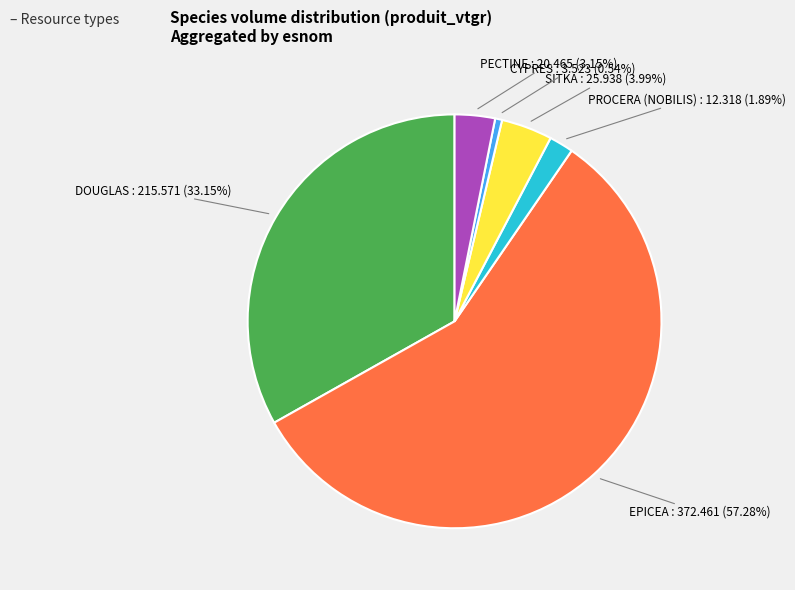

What is the ratio of the value at CYPRES to the value at PROCERA (NOBILIS)?

0.3